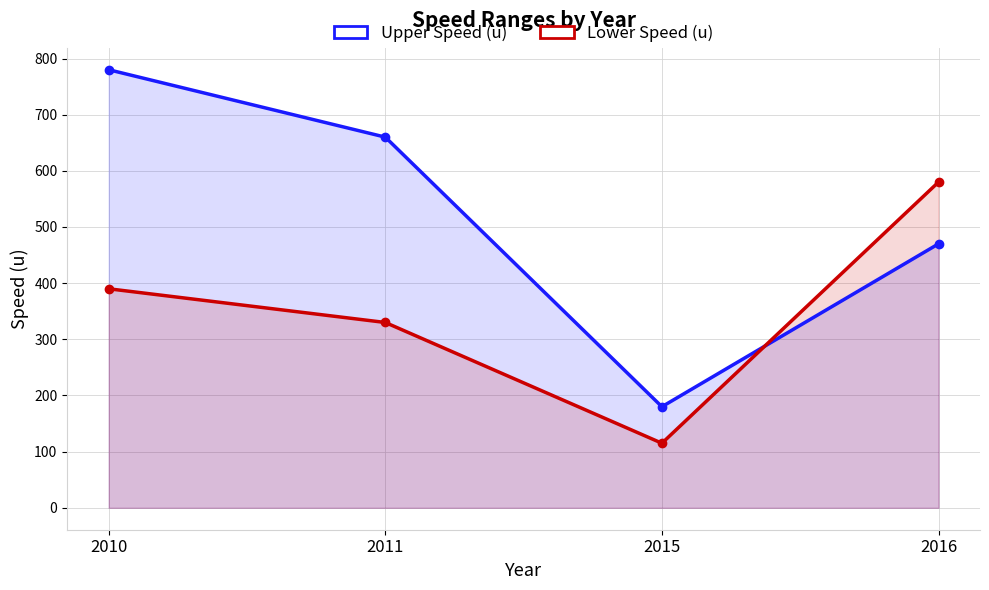

Where is the first local minimum for Upper Speed (u)?

2015